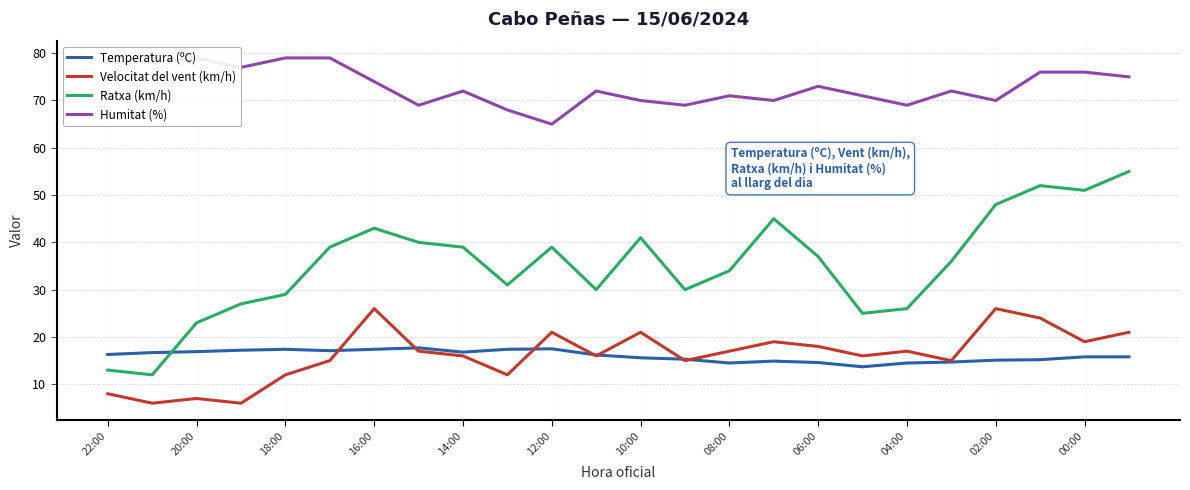

How many data points in Temperatura (ºC) are less than 16?

12